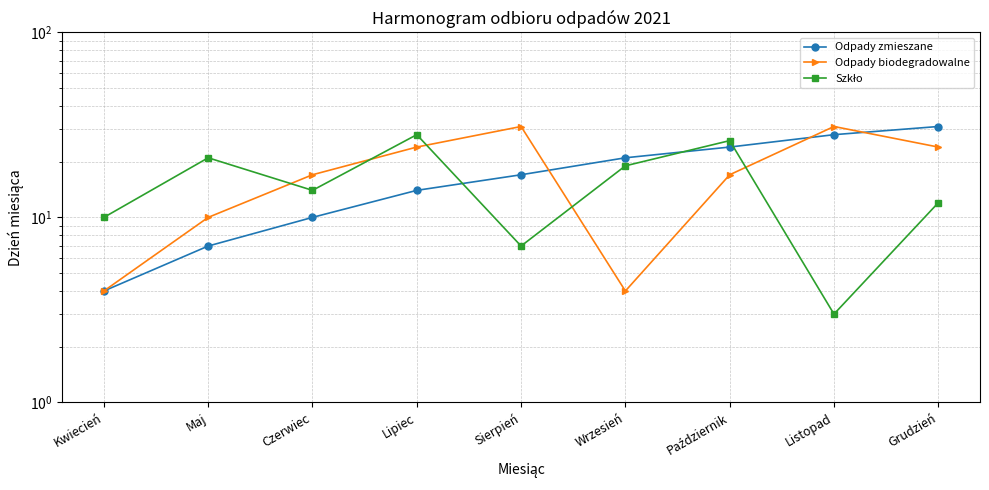

The value of Szkło at Maj is 21. True or false?

True